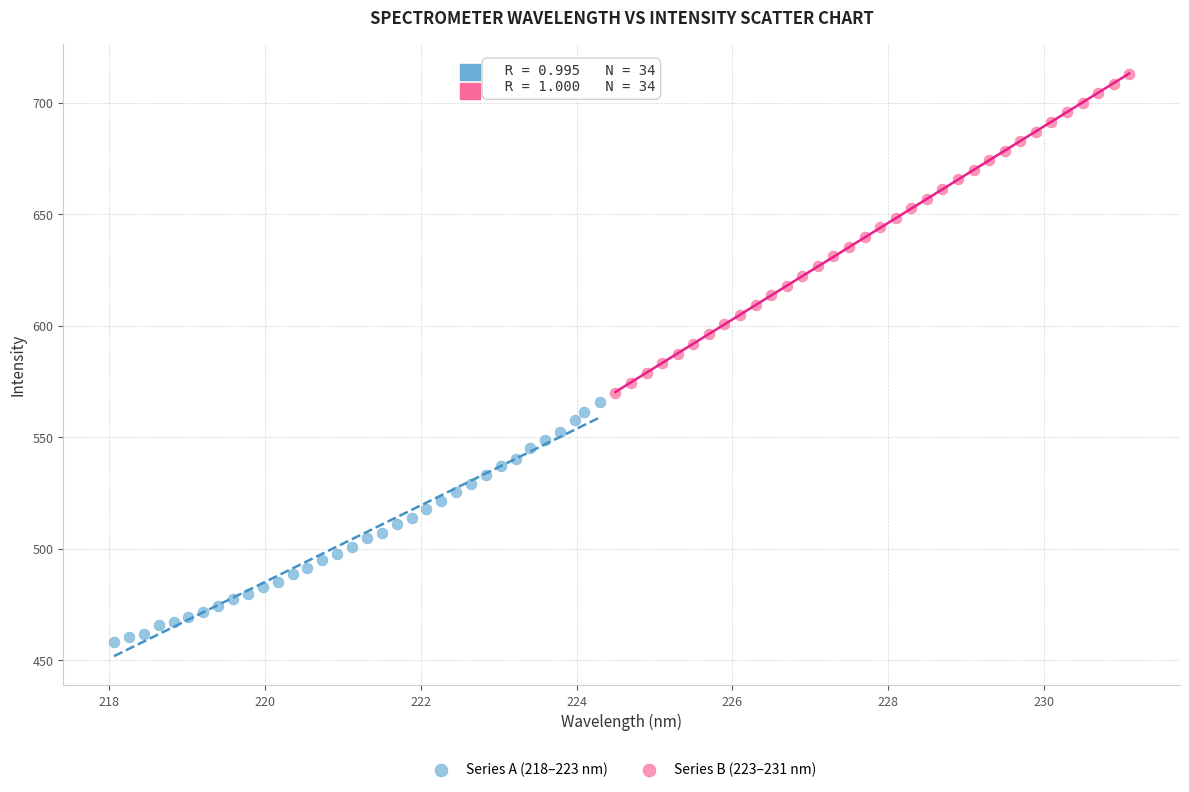

Which series has the widest spread of Y values?

Series B (223–231 nm)